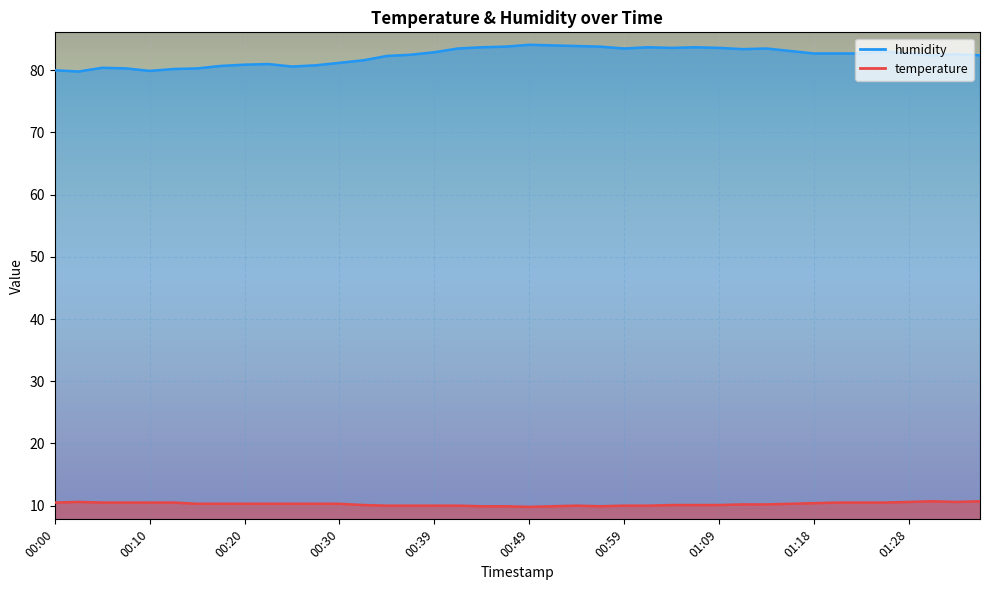

True or false: temperature has more than 1 points higher than both neighbors.

True